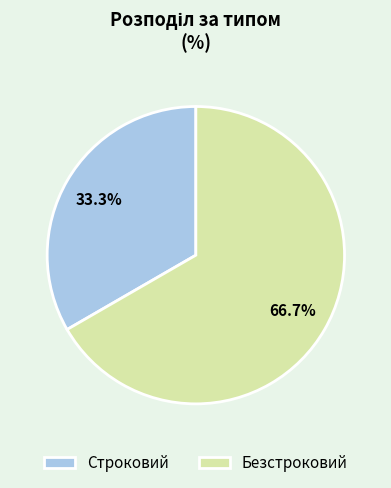

How many slices are in this pie chart?

2